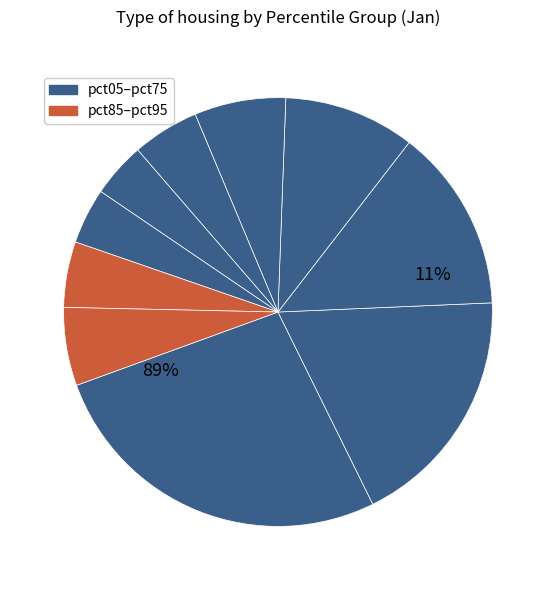

To the nearest percent, what is the difference between the largest and smallest slice percentages?

23%